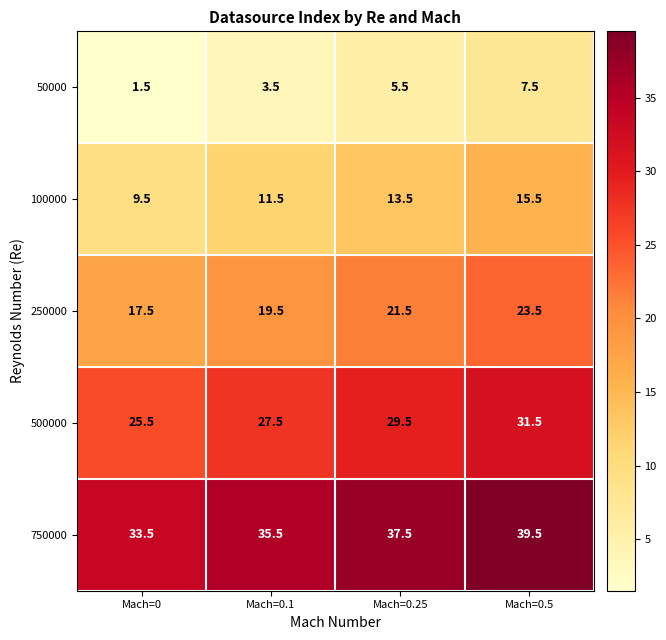

What is the average value of the 750000 series?

36.5